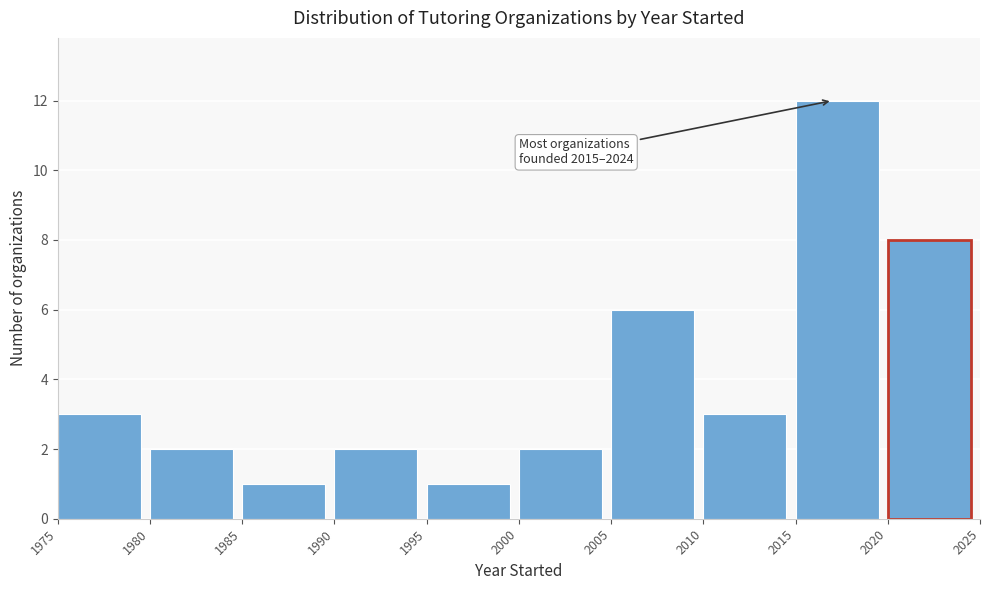

Which range on the x-axis has the tallest bar?

2015 to 2020